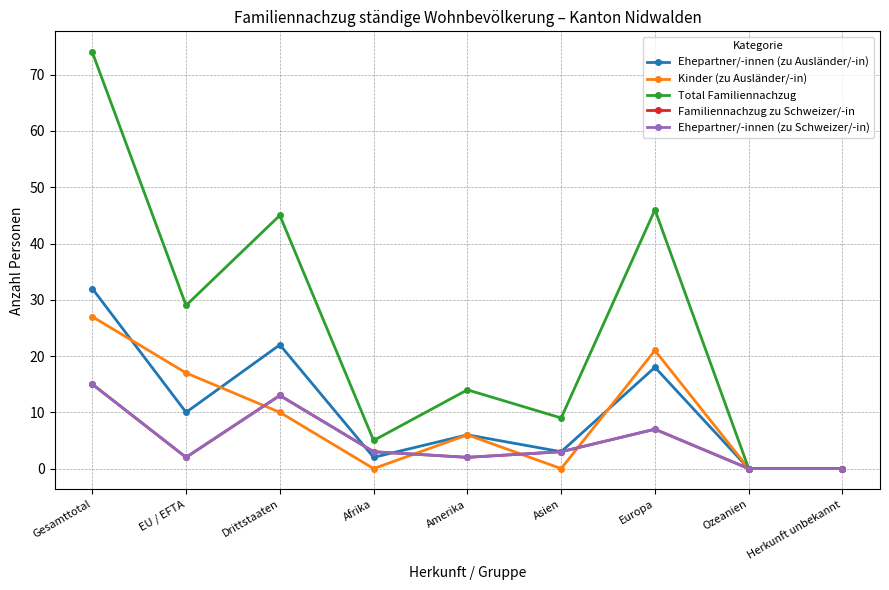

Is this an area chart (filled region under the line)?

No